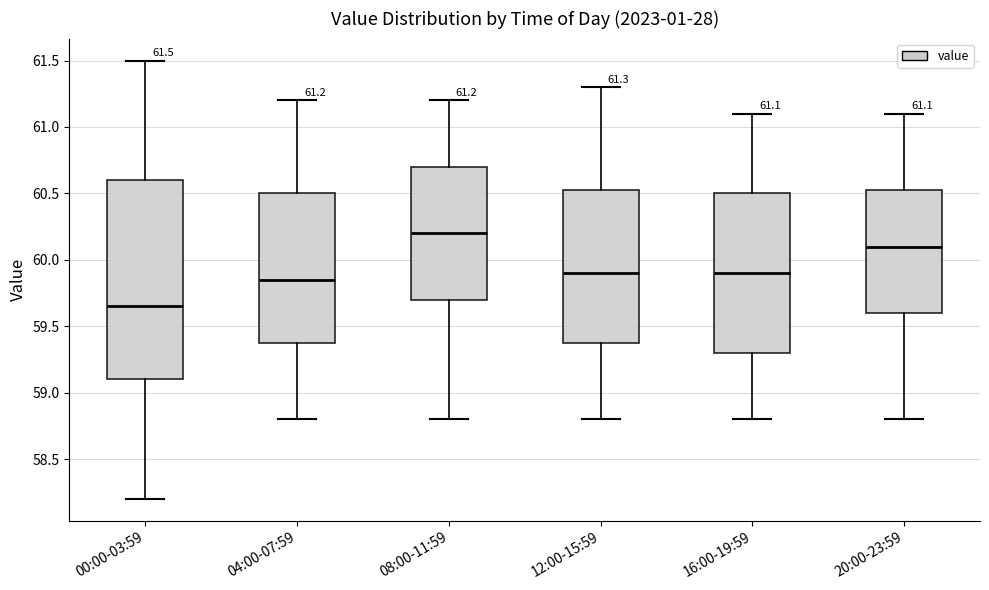

Which box's median line is the highest?

08:00-11:59